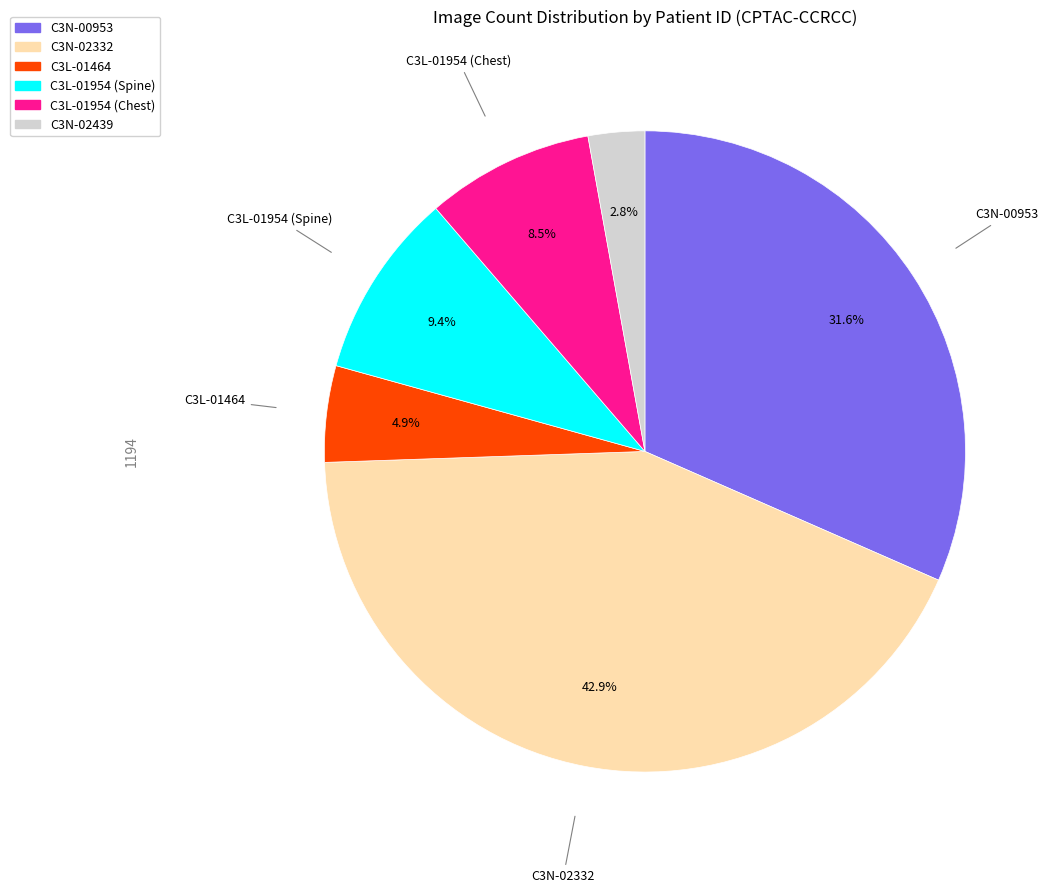

Count the number of slices in the pie.

6